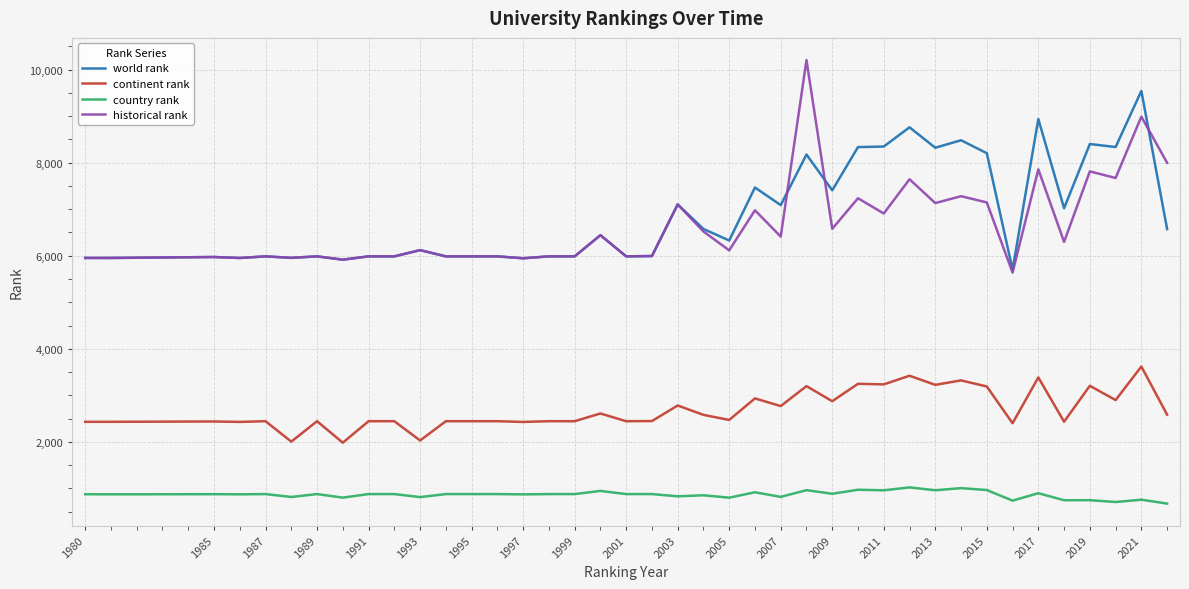

What is the maximum value for world rank?

9541